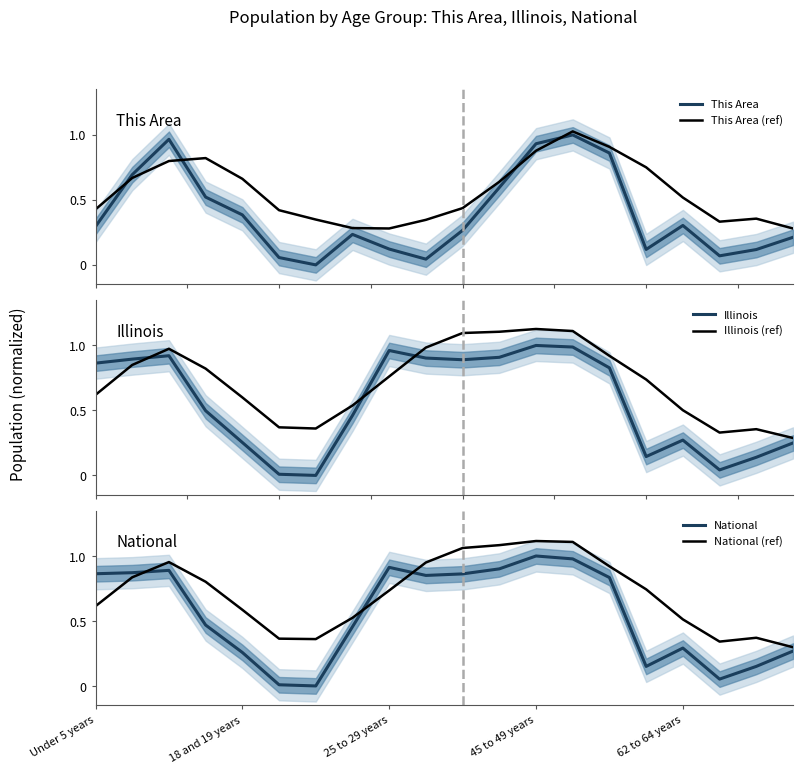

Is the value of Illinois at 8 greater than the value of This Area at 45 to 49 years?

Yes